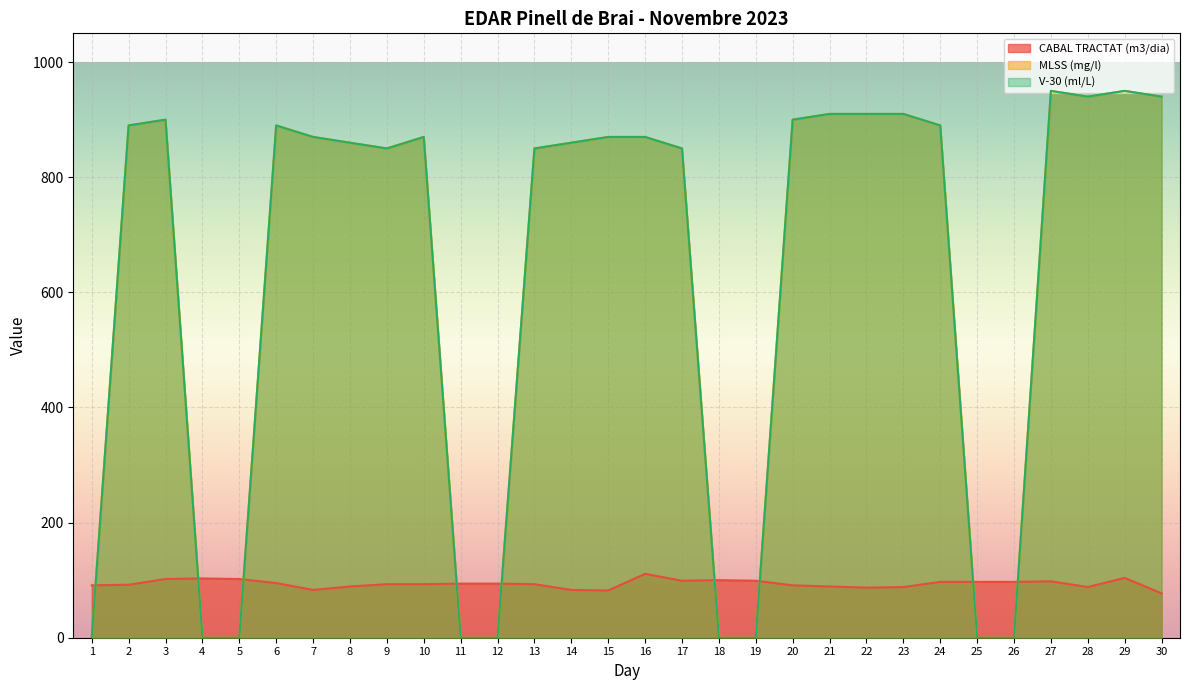

In MLSS (mg/l), how many points are higher than both neighbors (excluding endpoints)?

5